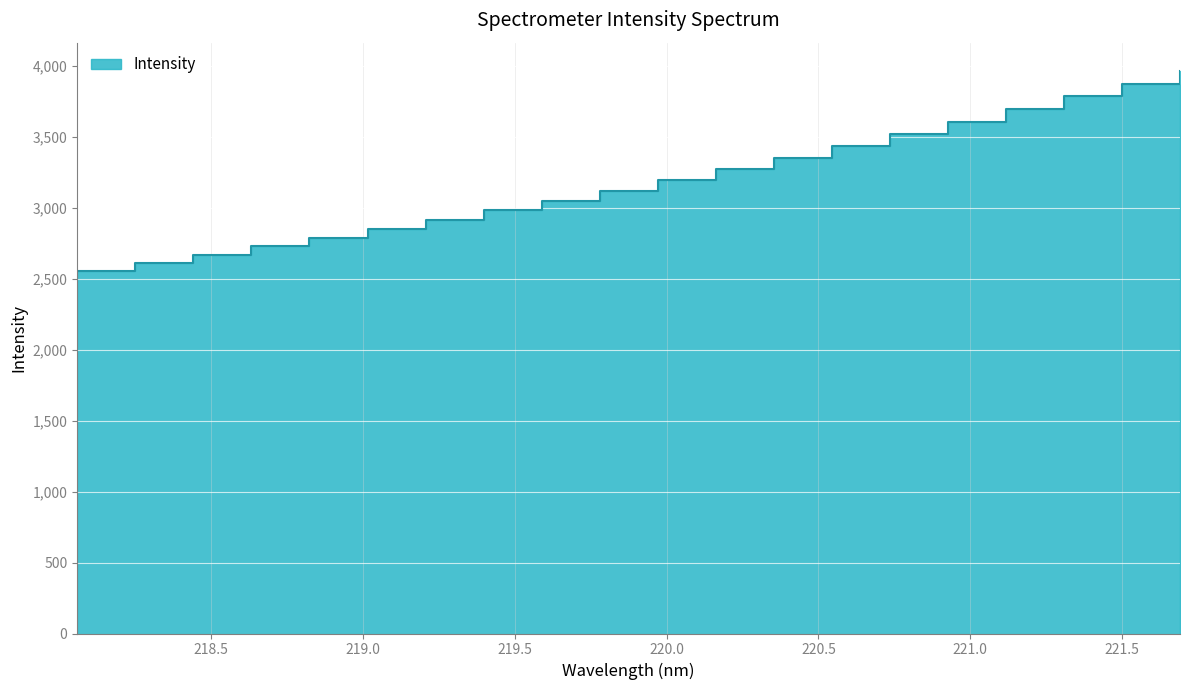

What is the average value?

3196.8